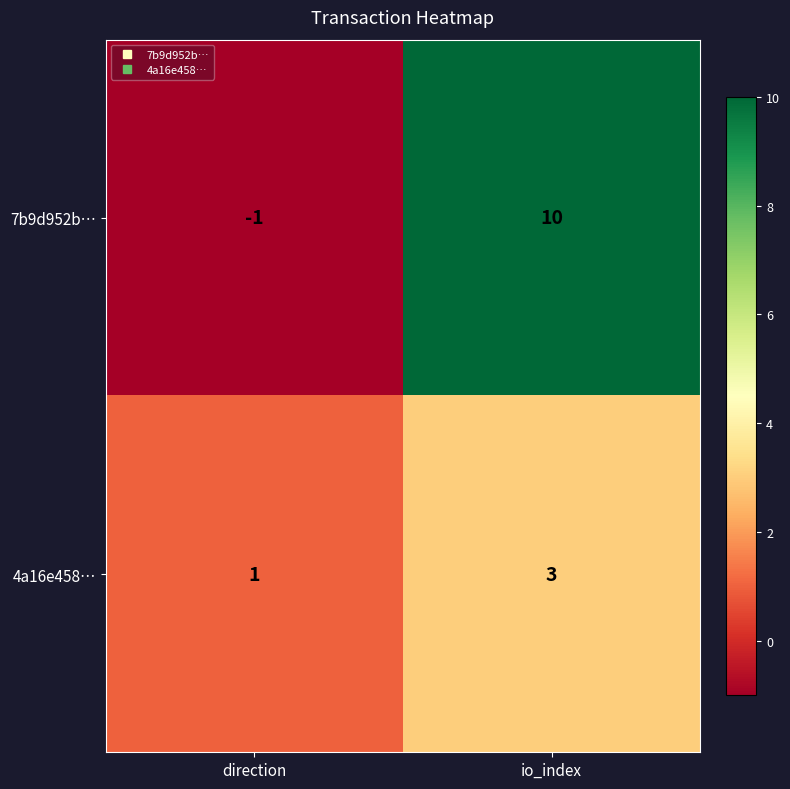

How many negative values does the 7b9d952b… series have?

1